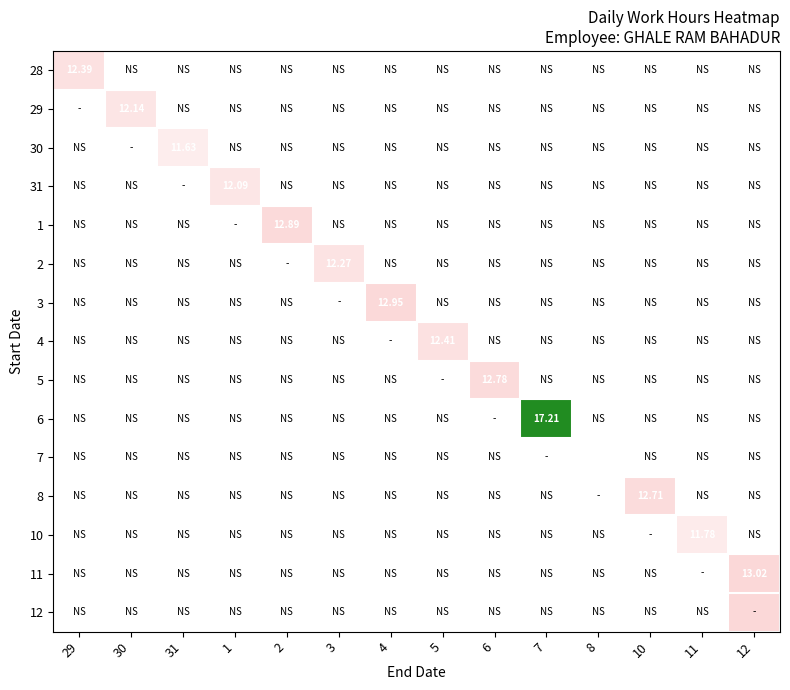

Which series has the widest spread of values?

6